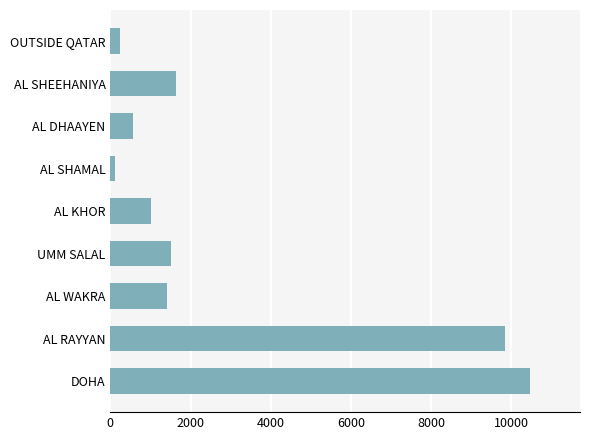

What is the approximate value at UMM SALAL?

1518